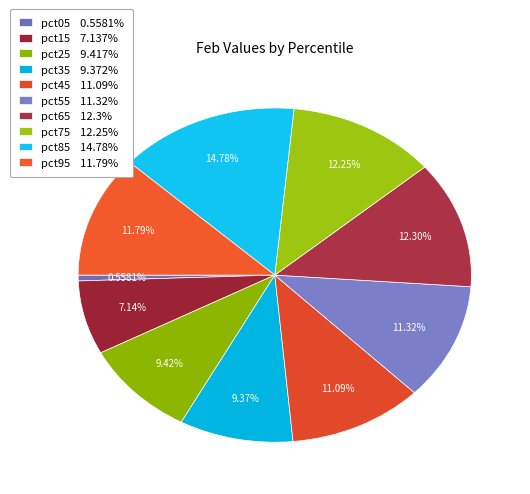

Which has a higher value, pct85 or pct05?

pct85